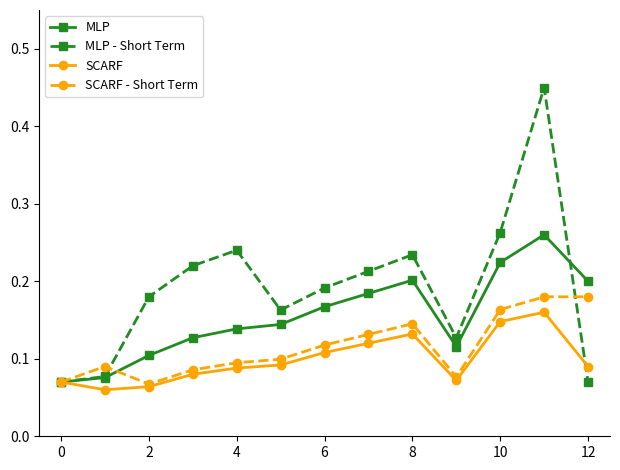

Rank the series by their average value, from highest to lowest.

MLP - Short Term, MLP, SCARF - Short Term, SCARF